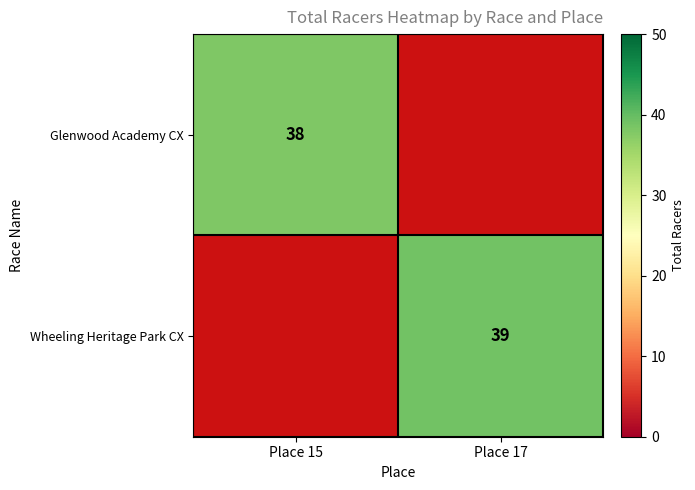

The value of Glenwood Academy CX at Place 15 is 13. True or false?

False